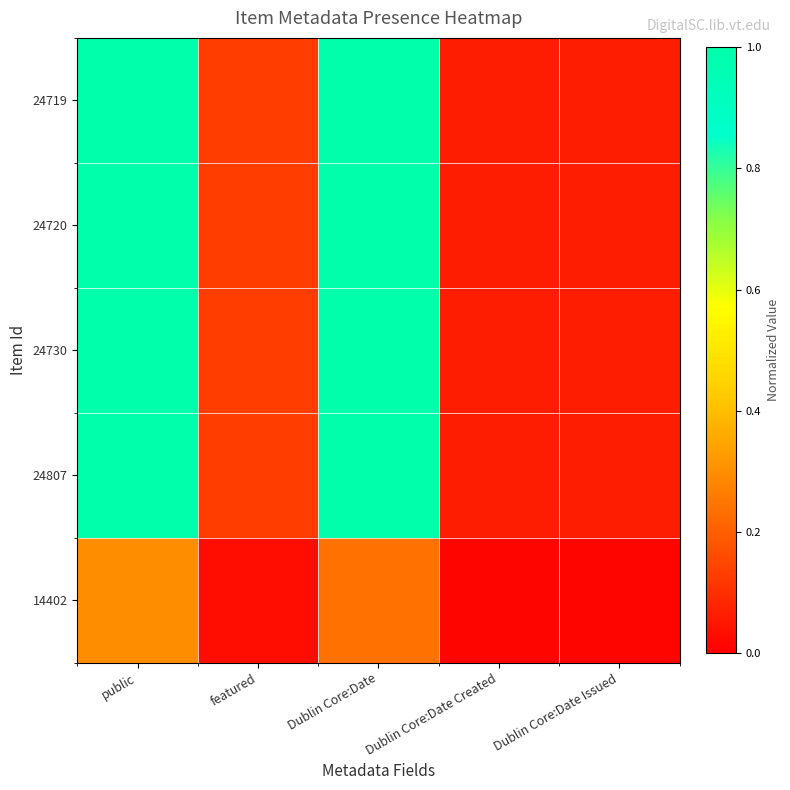

Reading left to right, what are all the values shown in this chart?

24719: public=1.0	featured=0.1	Dublin Core:Date=1.0	Dublin Core:Date Created=0.1	Dublin Core:Date Issued=0.1
24720: public=1.0	featured=0.1	Dublin Core:Date=1.0	Dublin Core:Date Created=0.1	Dublin Core:Date Issued=0.1
24730: public=1.0	featured=0.1	Dublin Core:Date=1.0	Dublin Core:Date Created=0.1	Dublin Core:Date Issued=0.1
24807: public=1.0	featured=0.1	Dublin Core:Date=1.0	Dublin Core:Date Created=0.1	Dublin Core:Date Issued=0.1
14402: public=0.3	featured=0.0	Dublin Core:Date=0.2	Dublin Core:Date Created=0.0	Dublin Core:Date Issued=0.0